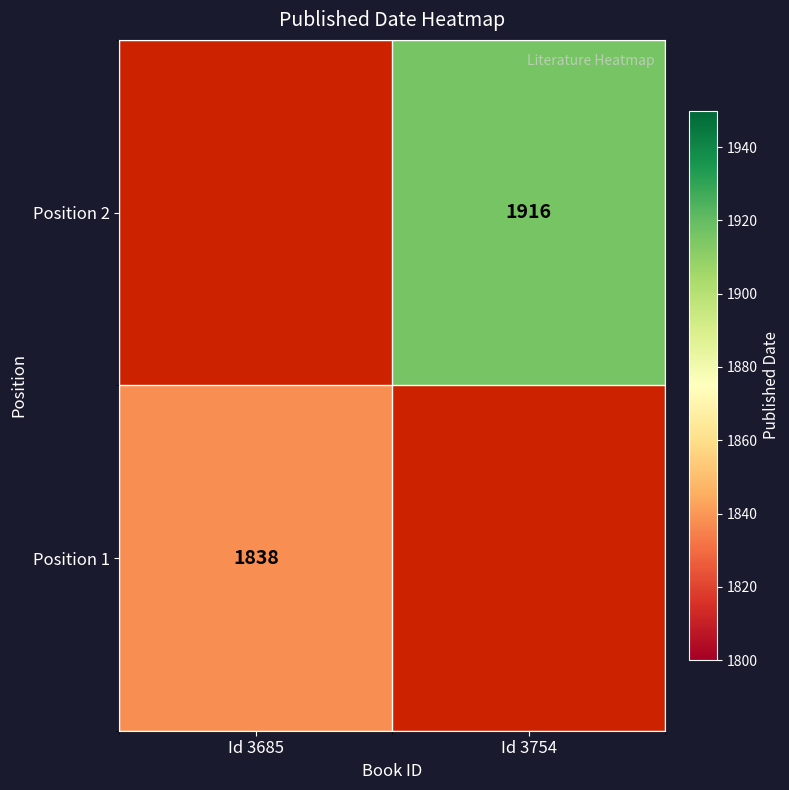

Which has a higher value, Id 3754 or Id 3685?

Id 3685